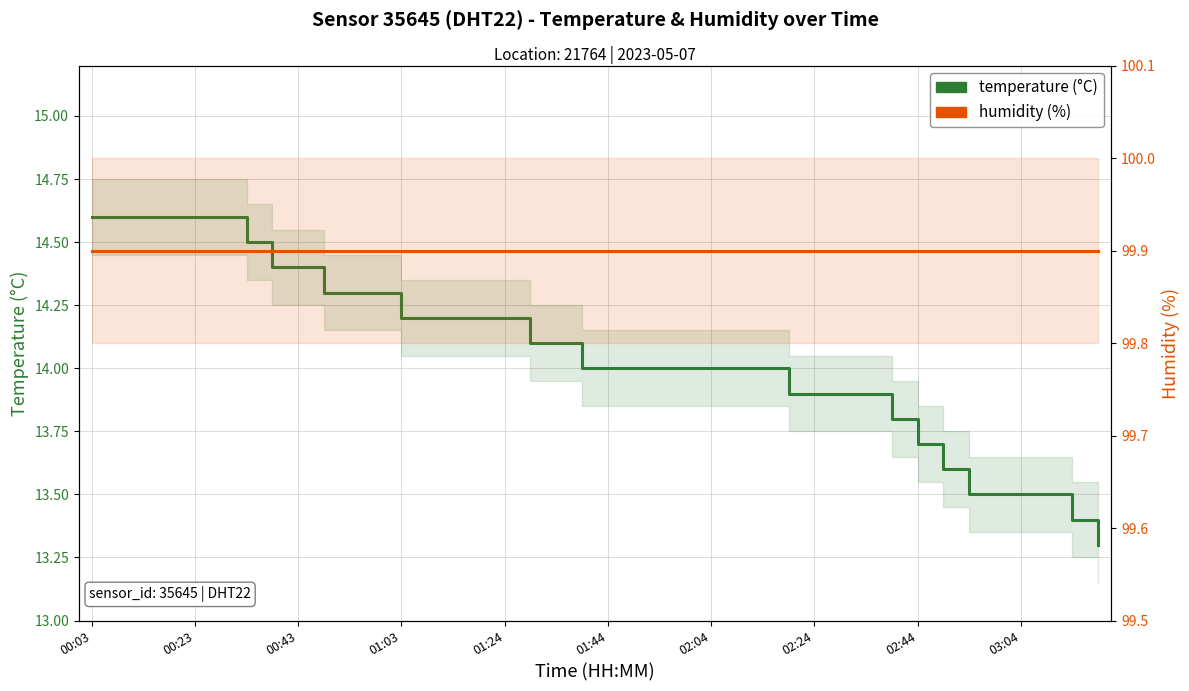

Is it true that temperature equals 3.0 at 00:43?

False